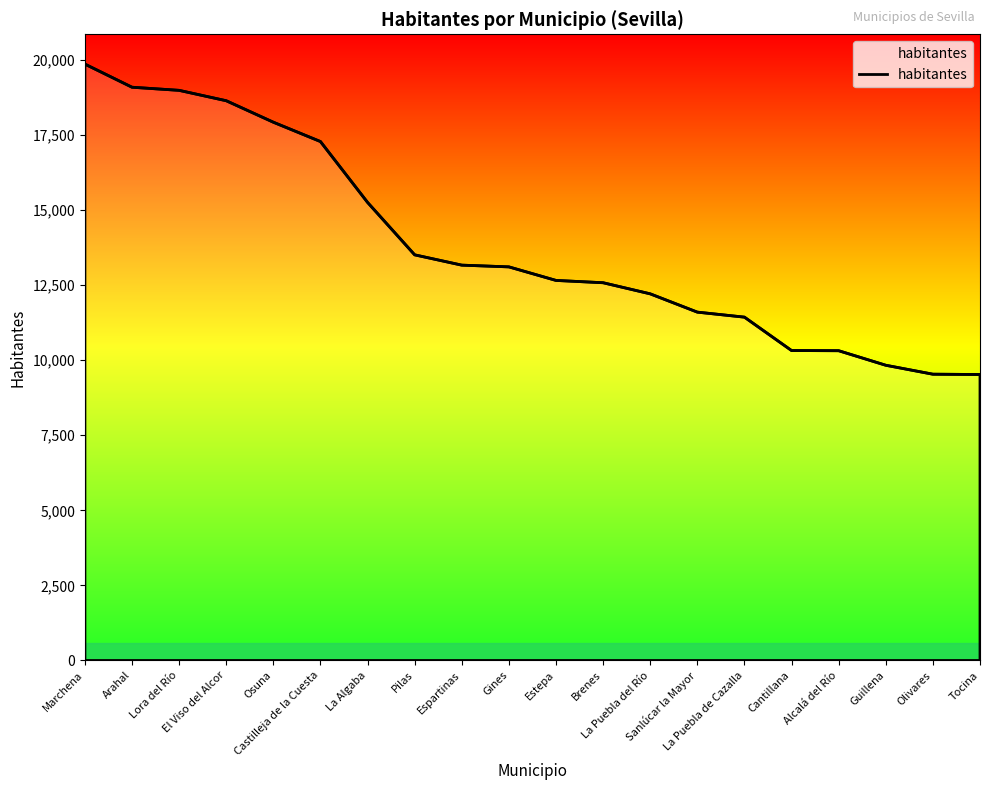

What is the minimum value shown in the chart?

9524